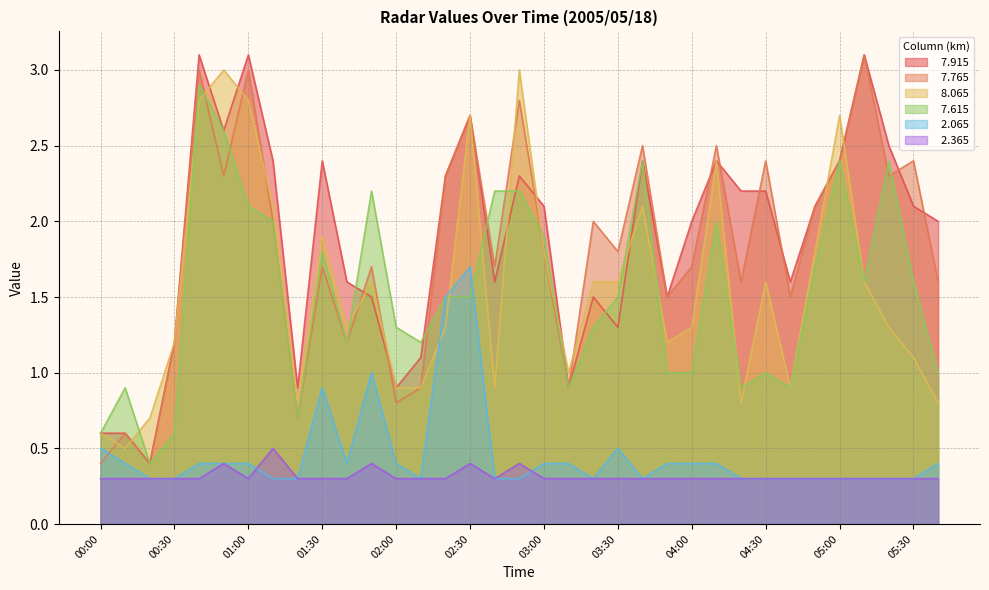

True or false:   8.065 has more than 0 points higher than both neighbors.

True